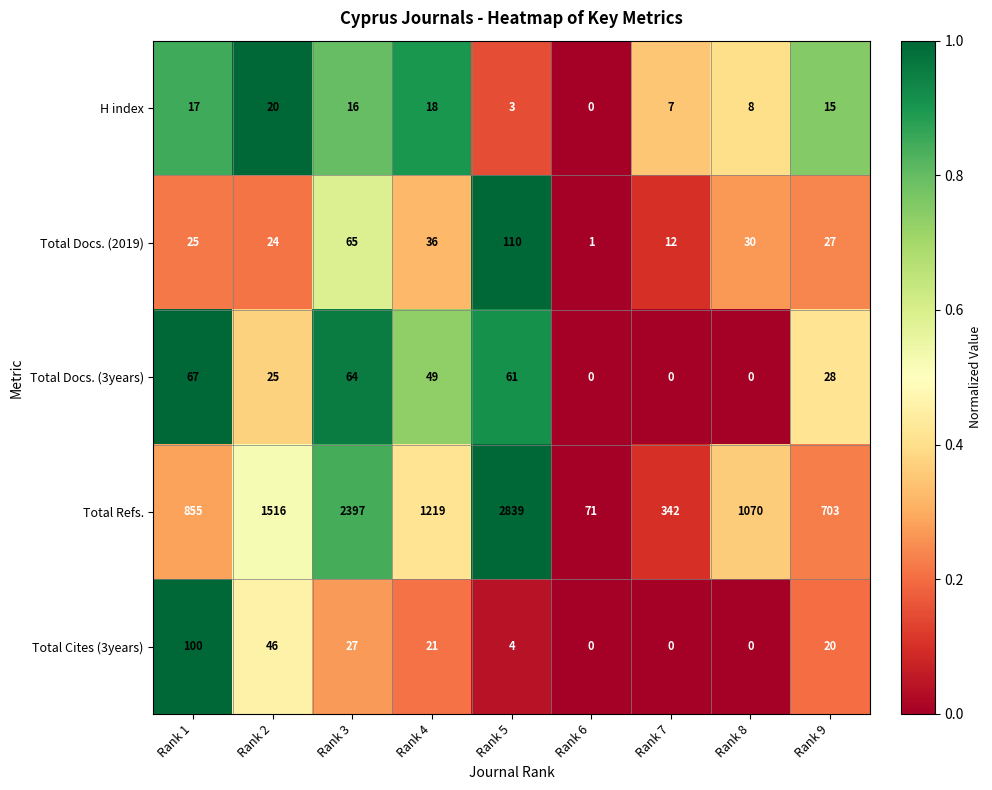

Which series has the largest total across all categories?

Total Refs.